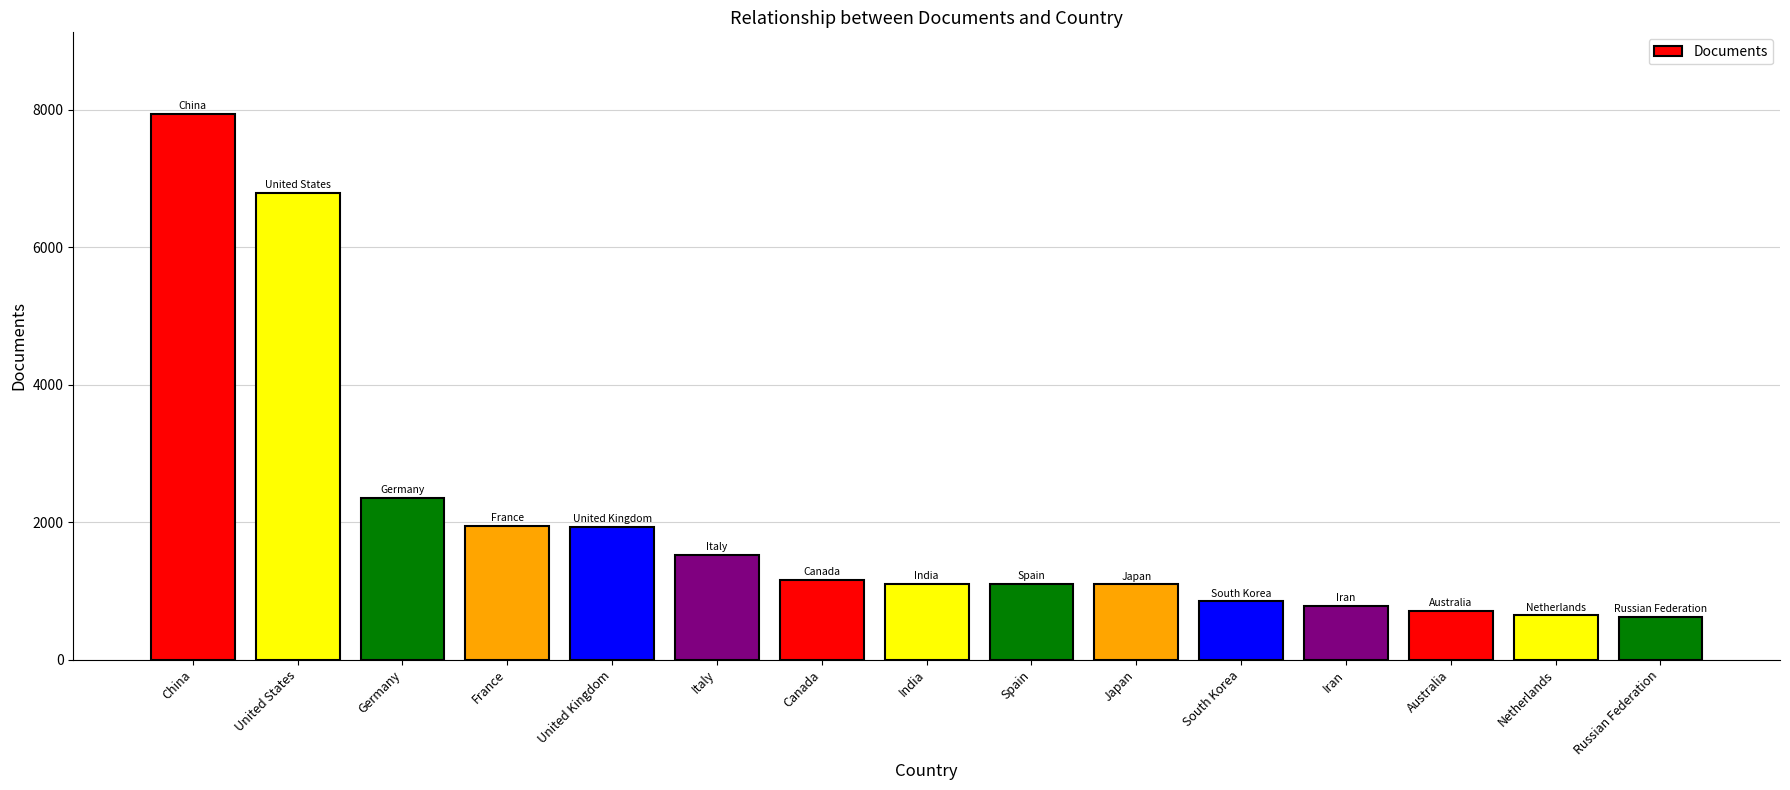

True or false: the data shows 1096 at Japan.

True